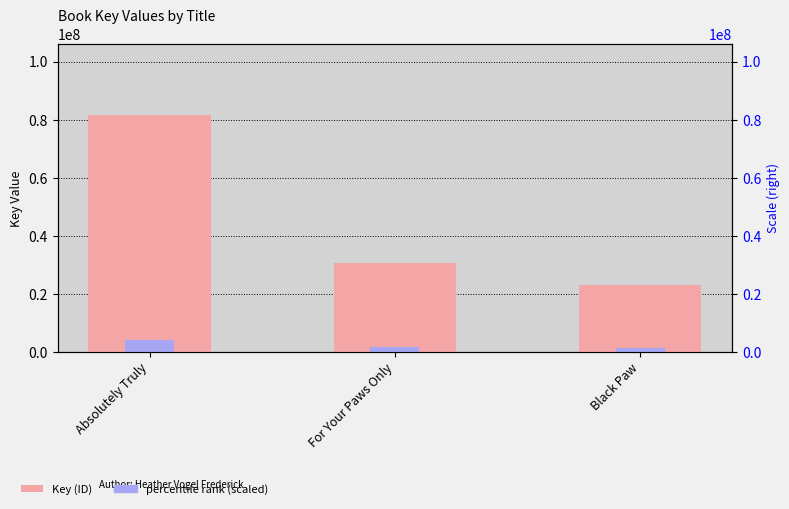

At how many categories does at least one series exceed 24846914?

2